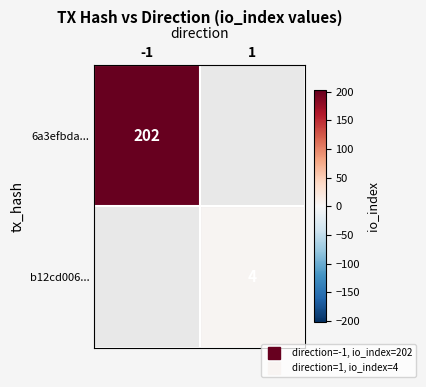

What is the approximate value of b12cd006... at 1?

4.0